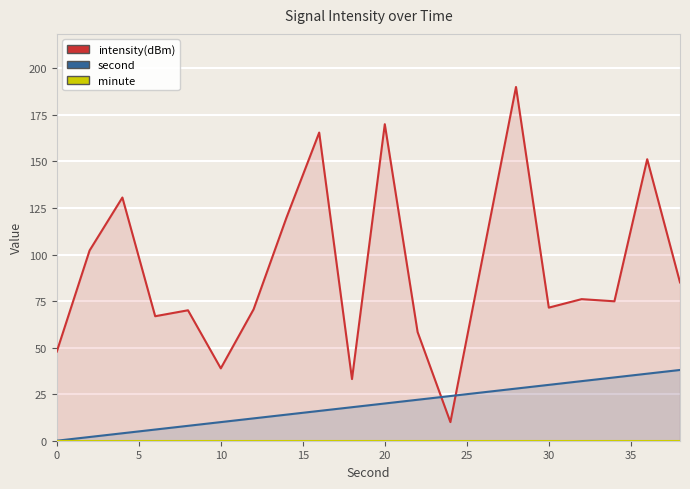

What is the average value of the intensity(dBm) series?

91.6